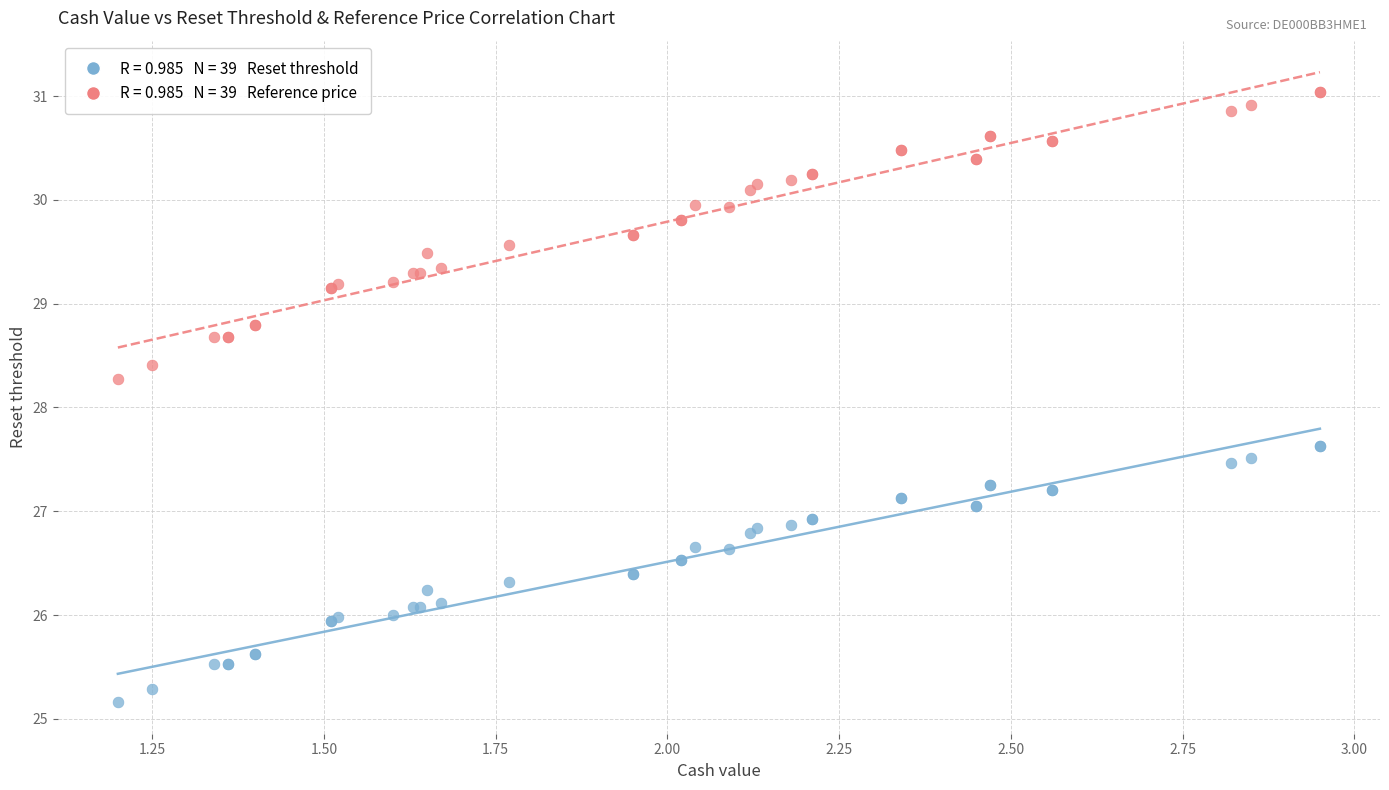

Across all series, what Y value is closest to 28?

28.3